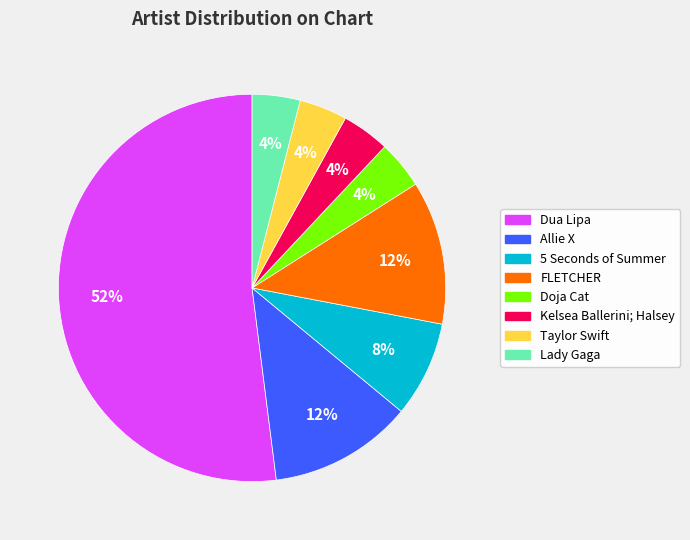

To the nearest percent, what is the difference between the 5 Seconds of Summer and Lady Gaga slice percentages?

4%